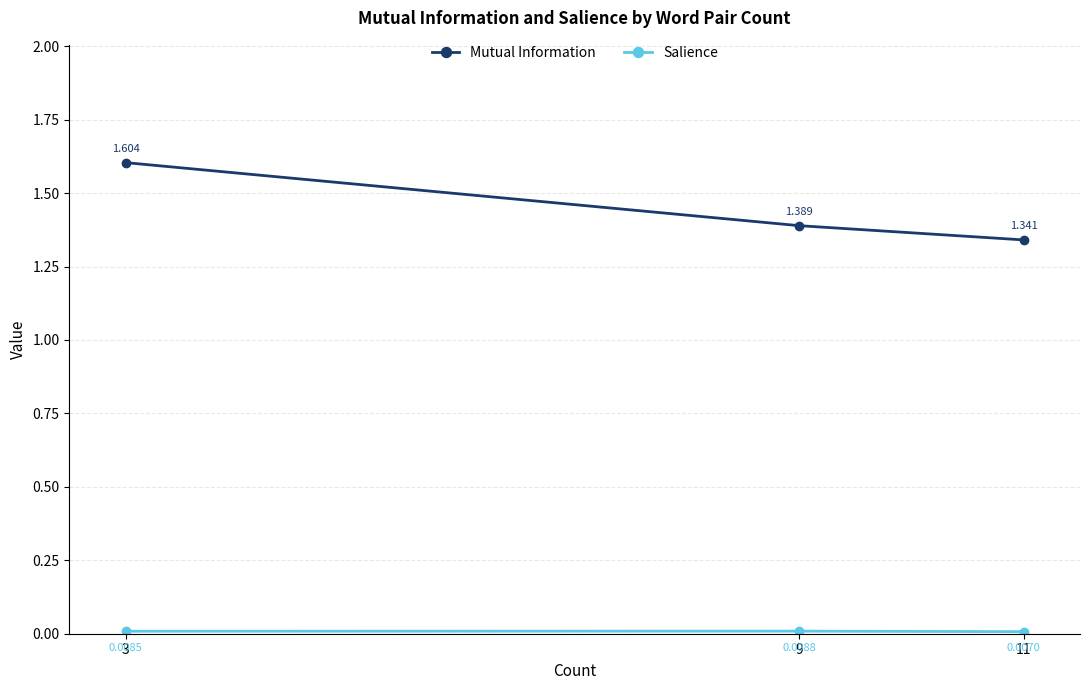

What is the difference between the Mutual Information values at 3 and 9?

0.2